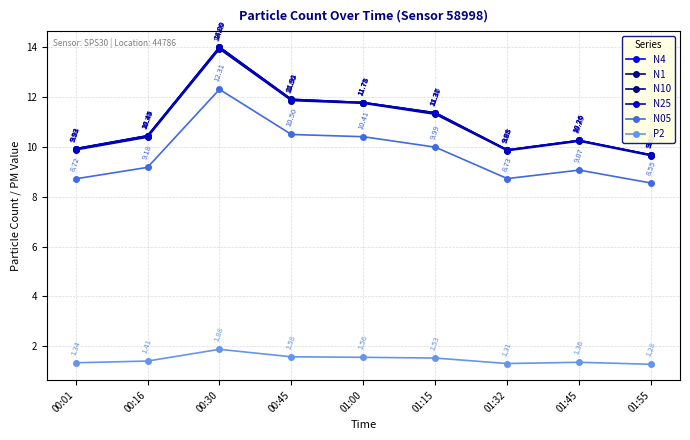

What is the maximum value shown in the chart?

14.0